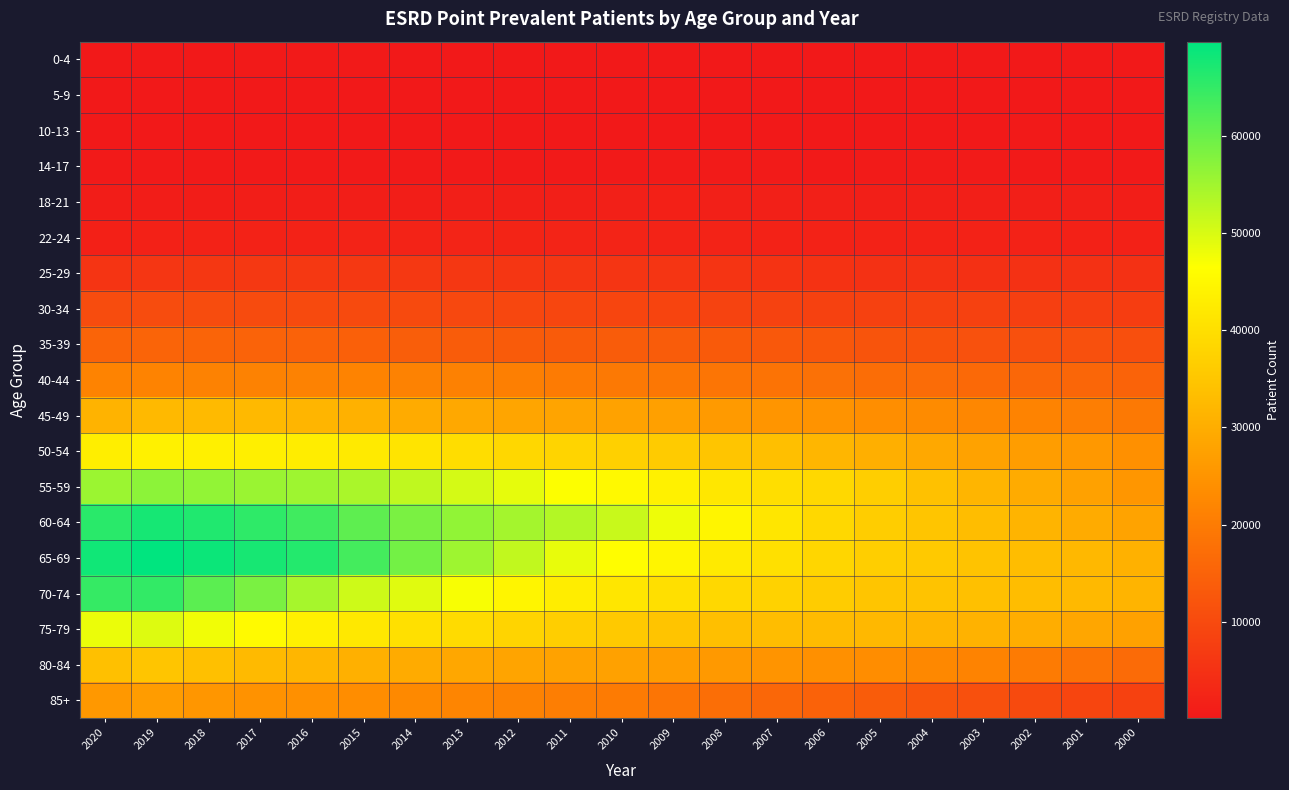

Between 2020 and 2003, which series saw the biggest shift?

65-69